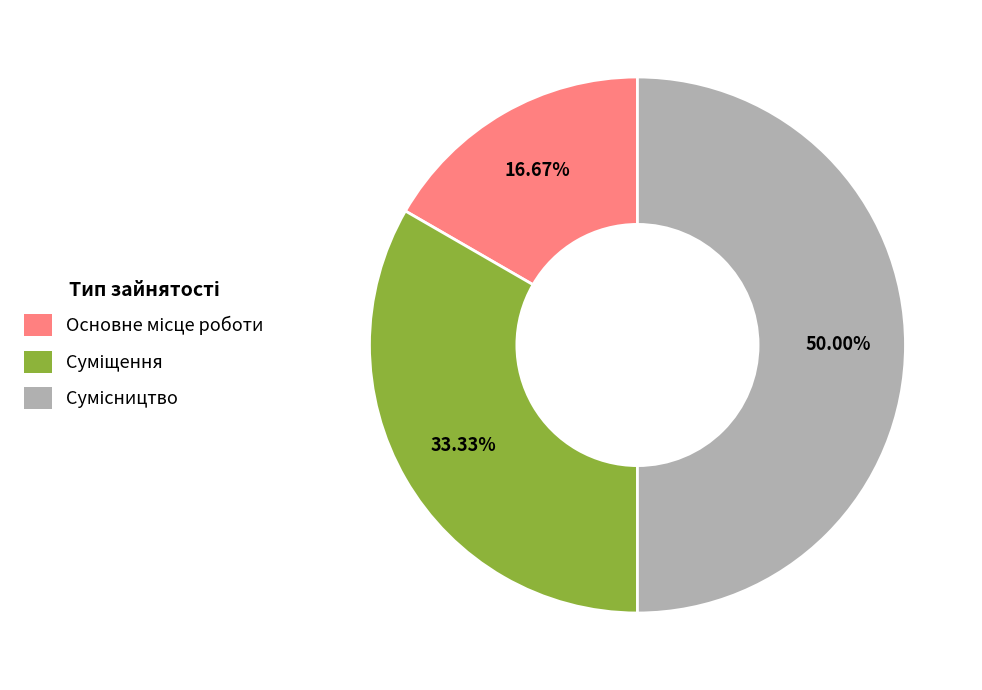

How many slices are in this pie chart?

3